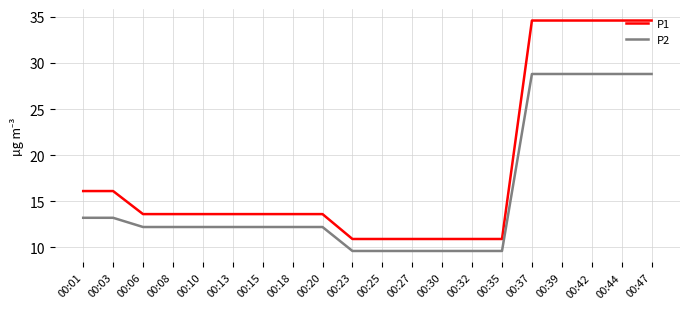

Is it true that P2 equals 28.8 at 00:42?

True